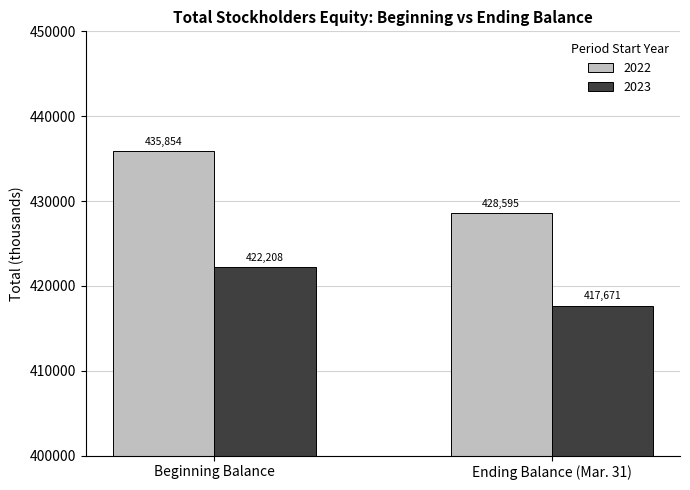

The value of 2022 at Beginning Balance is 633272. True or false?

False